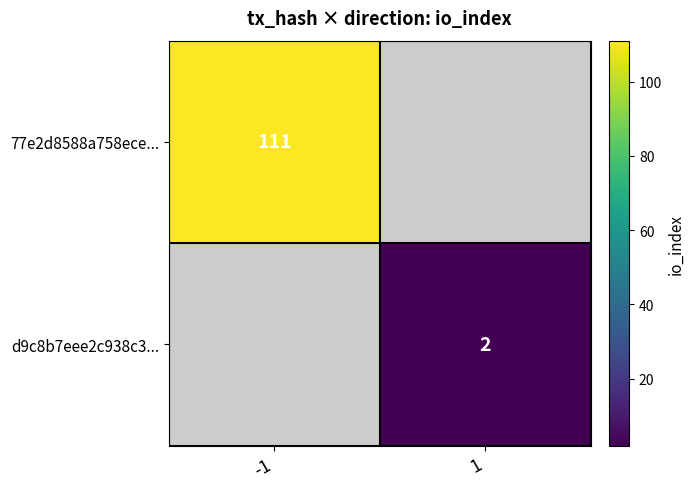

What is the maximum value shown in the chart?

111.0